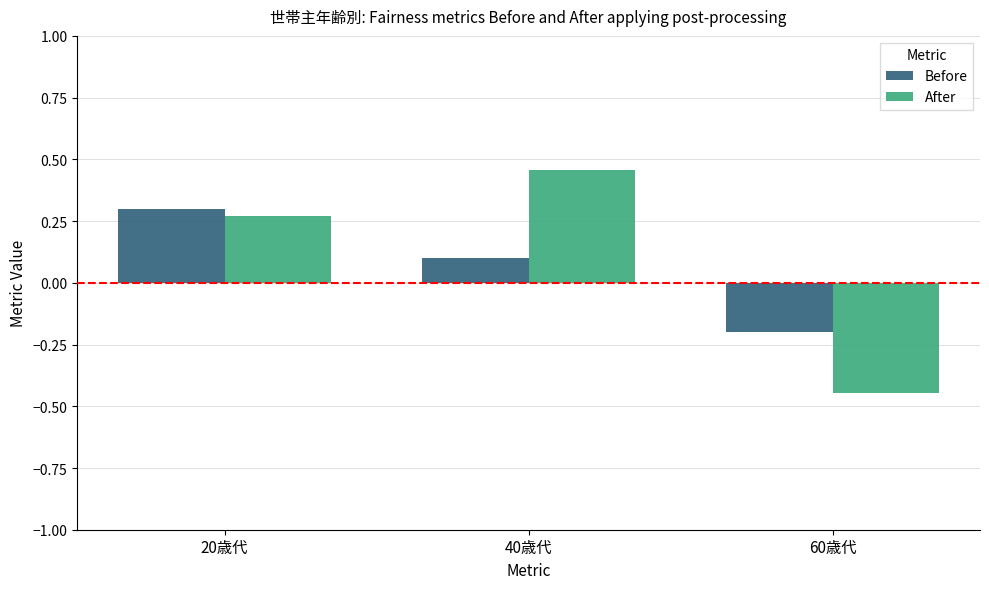

Is it true that Before equals 0.2 at 20歳代?

False